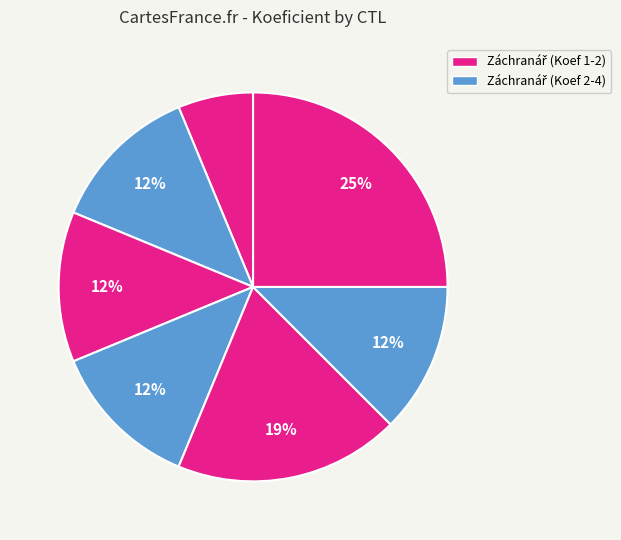

How many segments does this pie chart have?

7